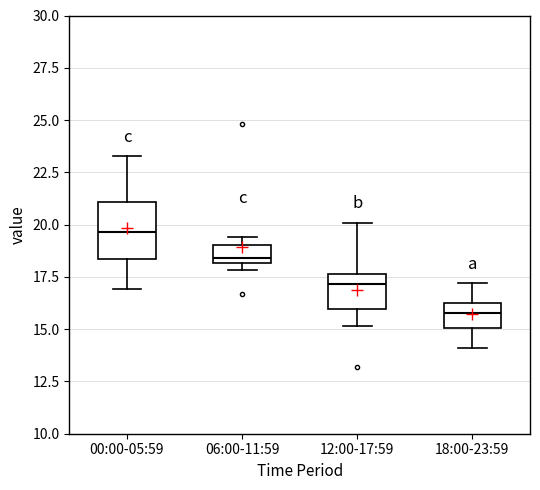

Comparing the boxes themselves (not the whiskers), which one is the tallest?

00:00-05:59